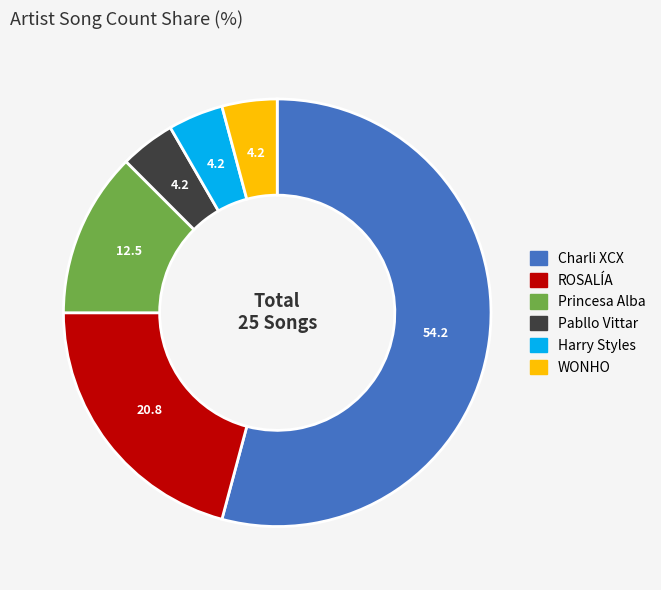

How many segments does this pie chart have?

6